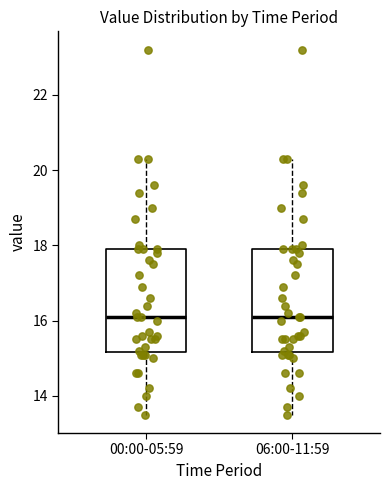

Reading left to right, read every box against the y-axis: the position of its median line, the range the box covers, and the ends of its whiskers. The values are not printed on the chart, so give them approximately, as read against the axis.

00:00-05:59: median 16.2, box 15.2 to 18.0, whiskers 13.6 to 20.4
06:00-11:59: median 16.2, box 15.2 to 18.0, whiskers 13.6 to 20.4